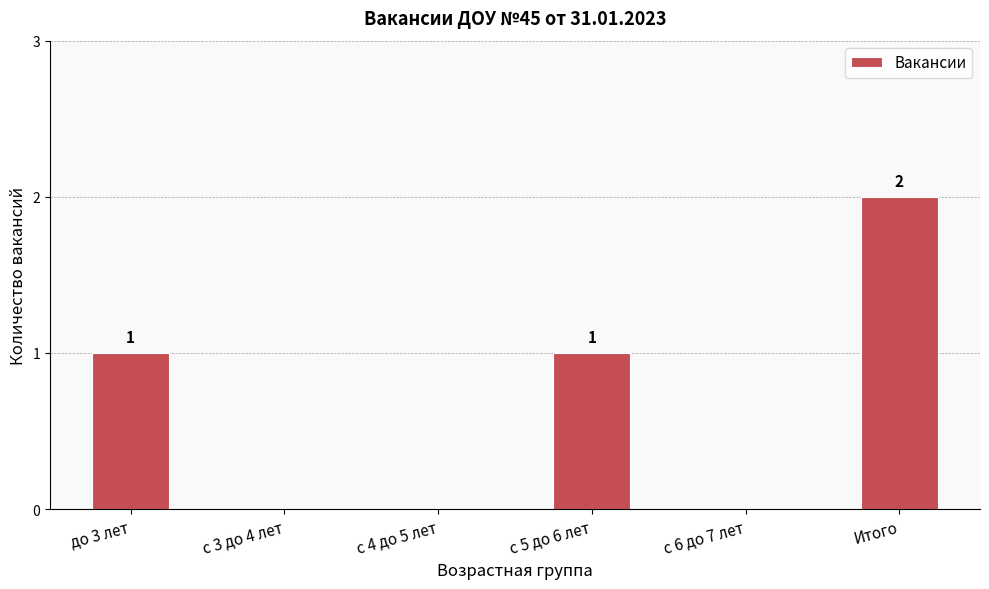

What is the maximum value shown in the chart?

2